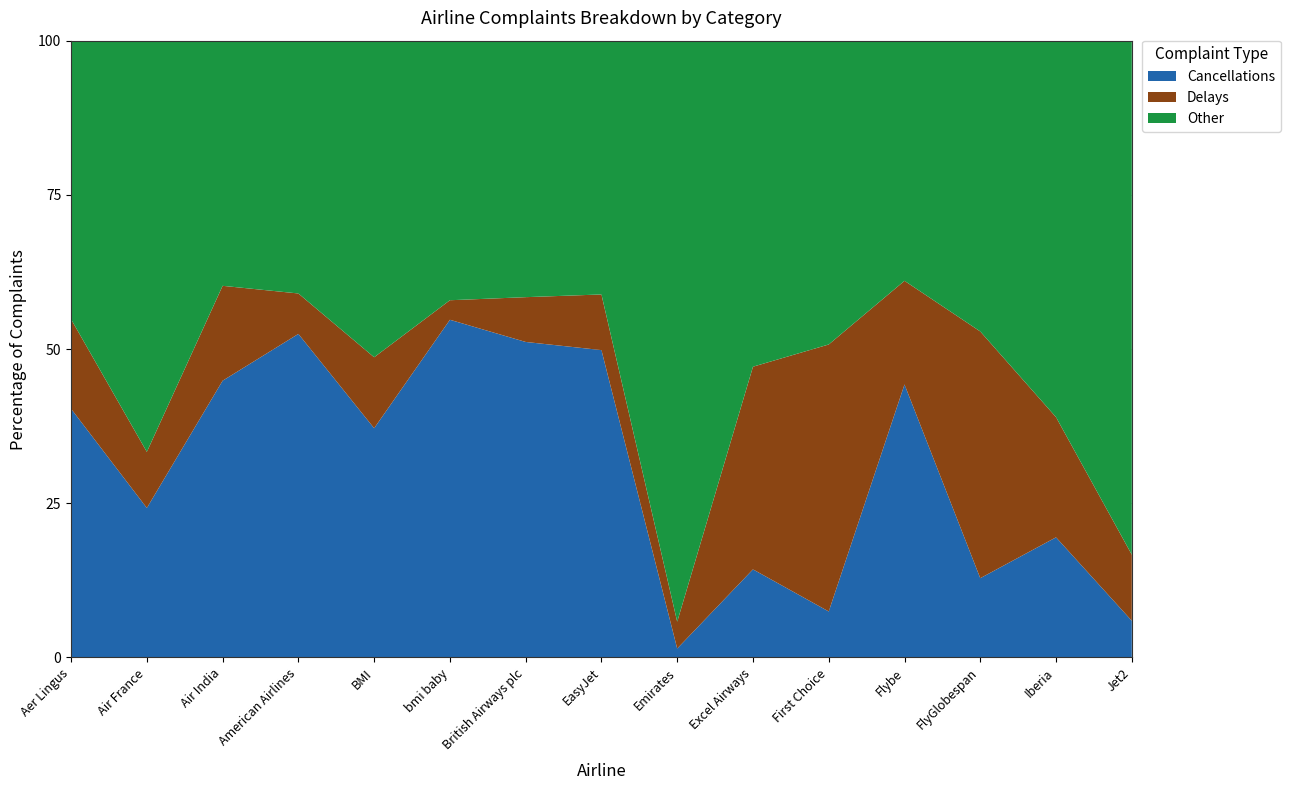

Which series has the widest spread of values?

Cancellations